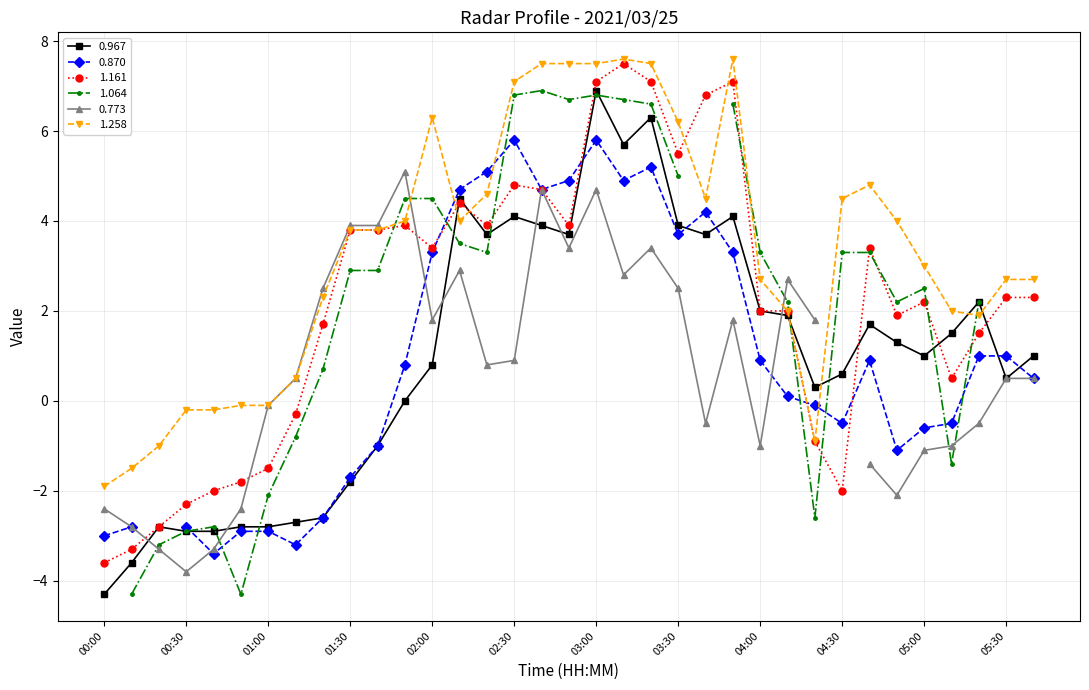

How many positive values does the 0.967 series have?

23